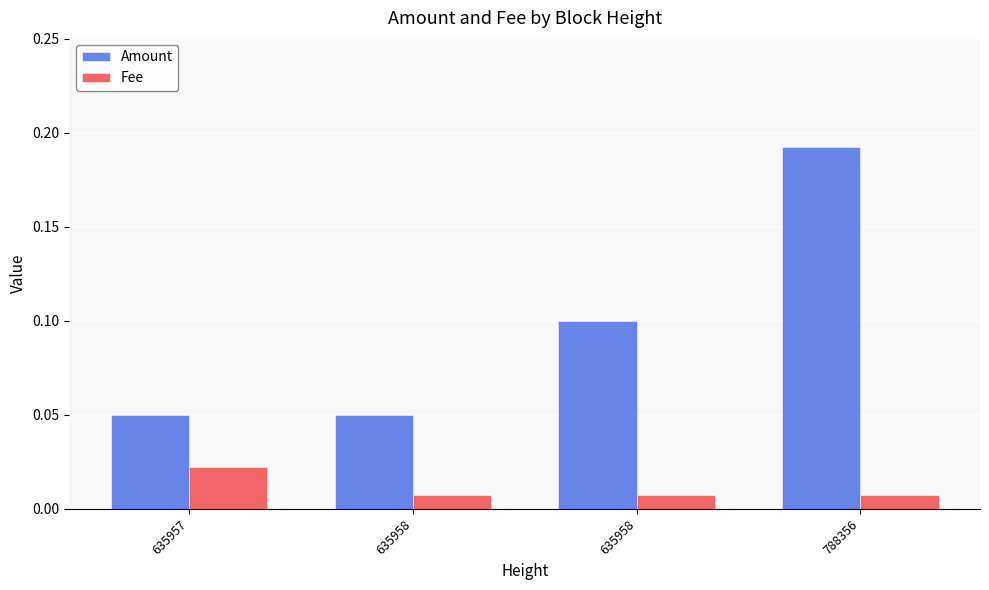

The Fee series shows 0.0 at 635958. True or false?

True